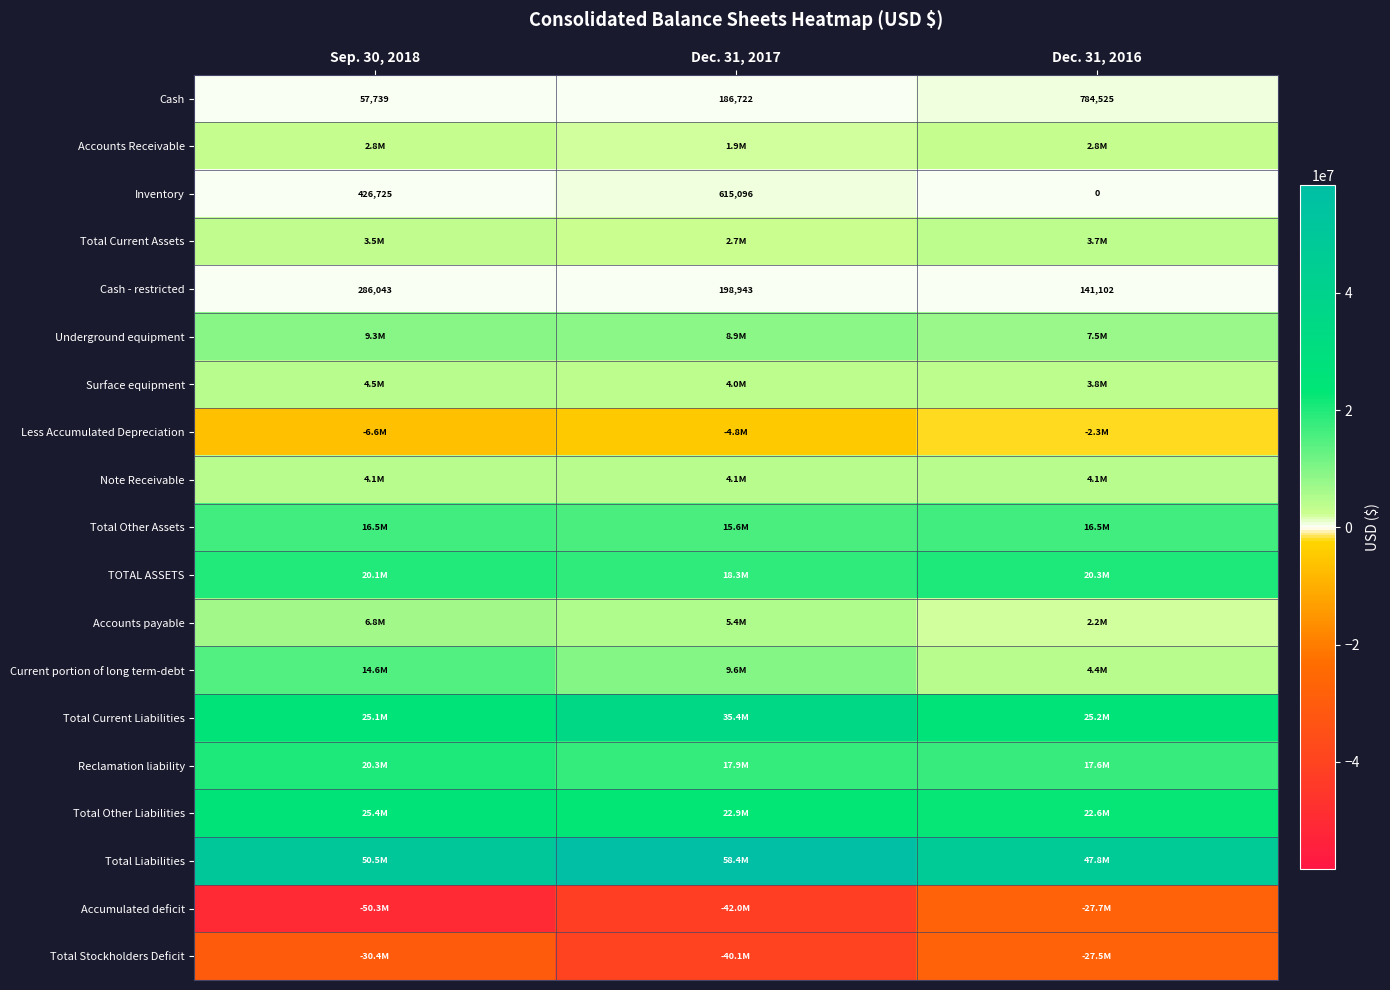

The value of Inventory at Dec. 31, 2016 is 203427. True or false?

False